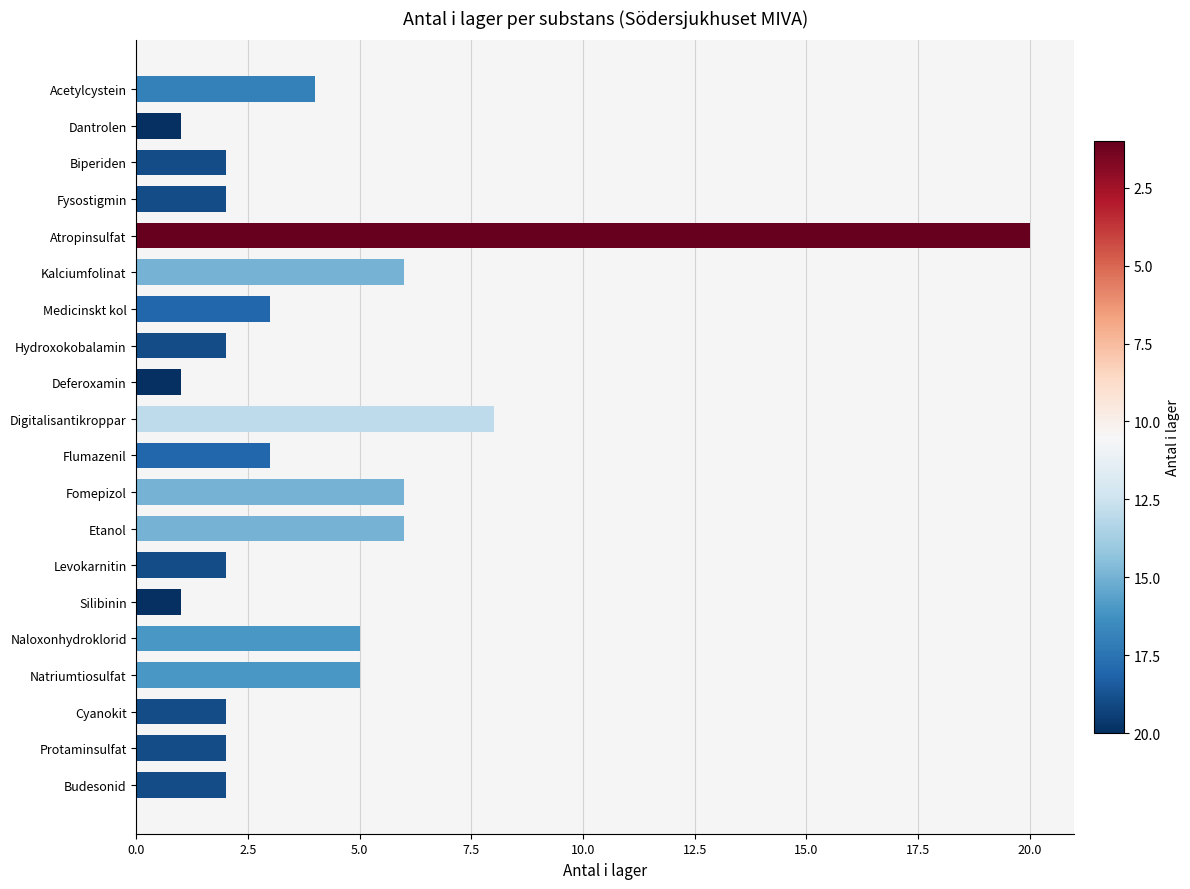

Between Flumazenil and Biperiden, which is larger?

Flumazenil